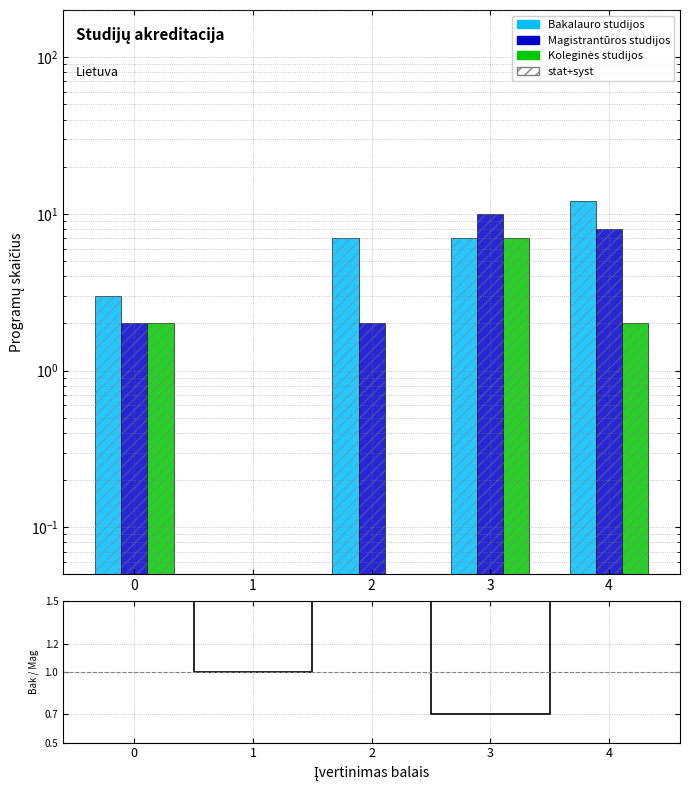

Reading left to right, list all the values displayed in this chart.

Bakalauro studijos: 3.0	0.0	7.0	7.0	12.0
Magistrantūros studijos: 2.0	0.0	2.0	10.0	8.0
Koleginės studijos: 2.0	0.0	0.0	7.0	2.0